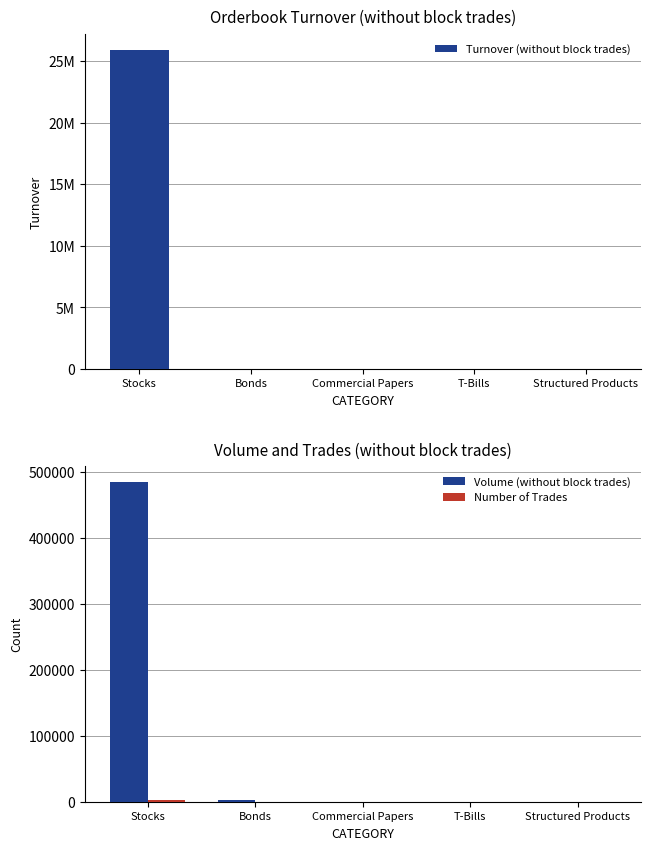

What is the difference between the maximum and second lowest values in the Volume (without block trades) series?

484902.0